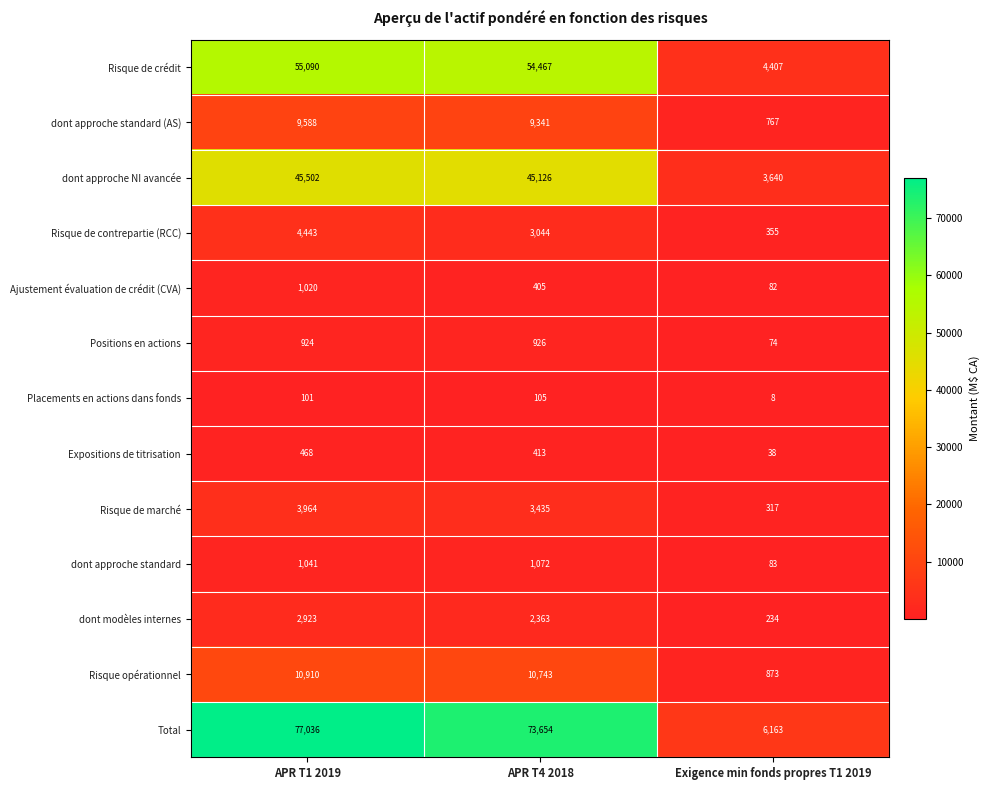

Which series changed the most between APR T1 2019 and APR T4 2018?

Total